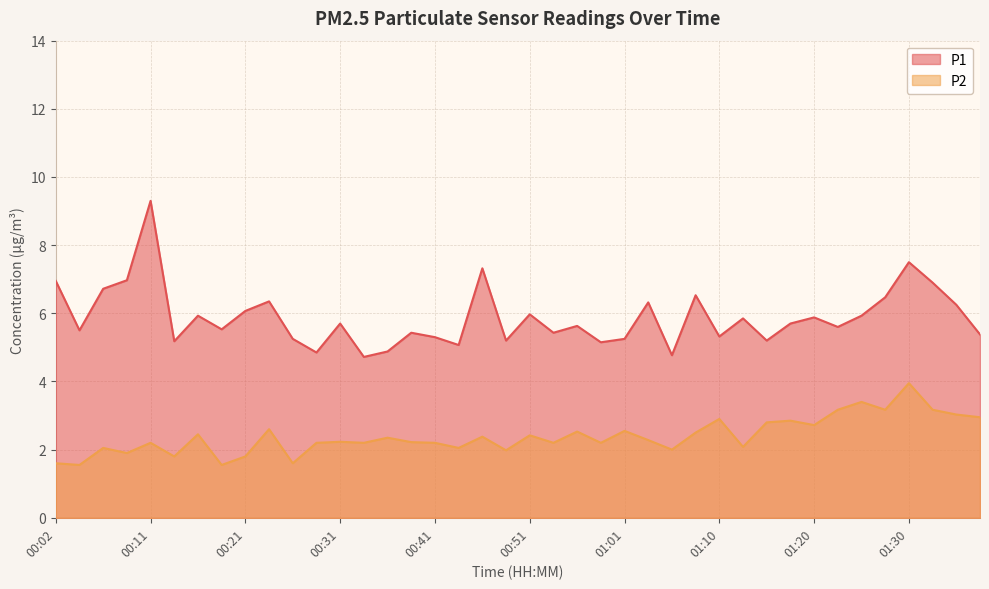

What is the difference between the P2 values at 00:28 and 00:14?

0.4